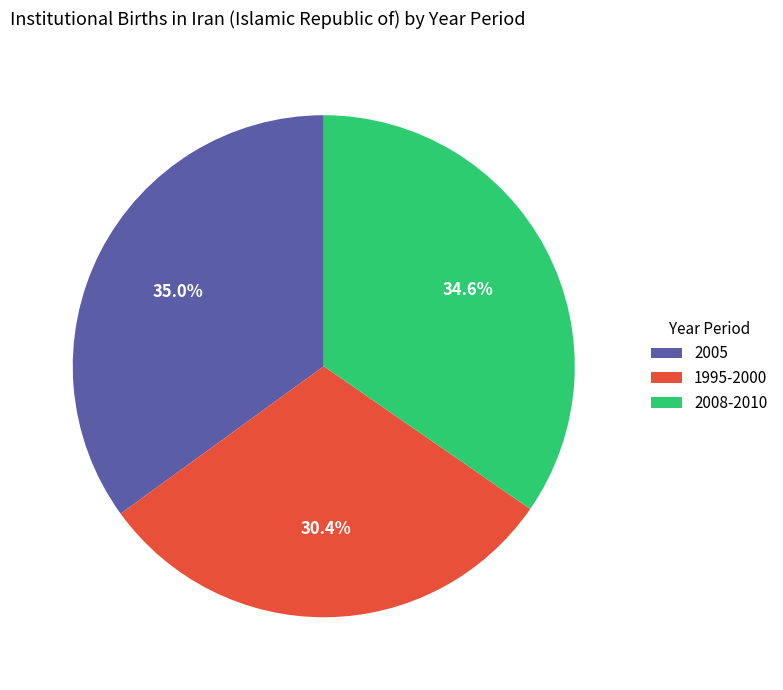

Which has a higher value, 2008-2010 or 1995-2000?

2008-2010